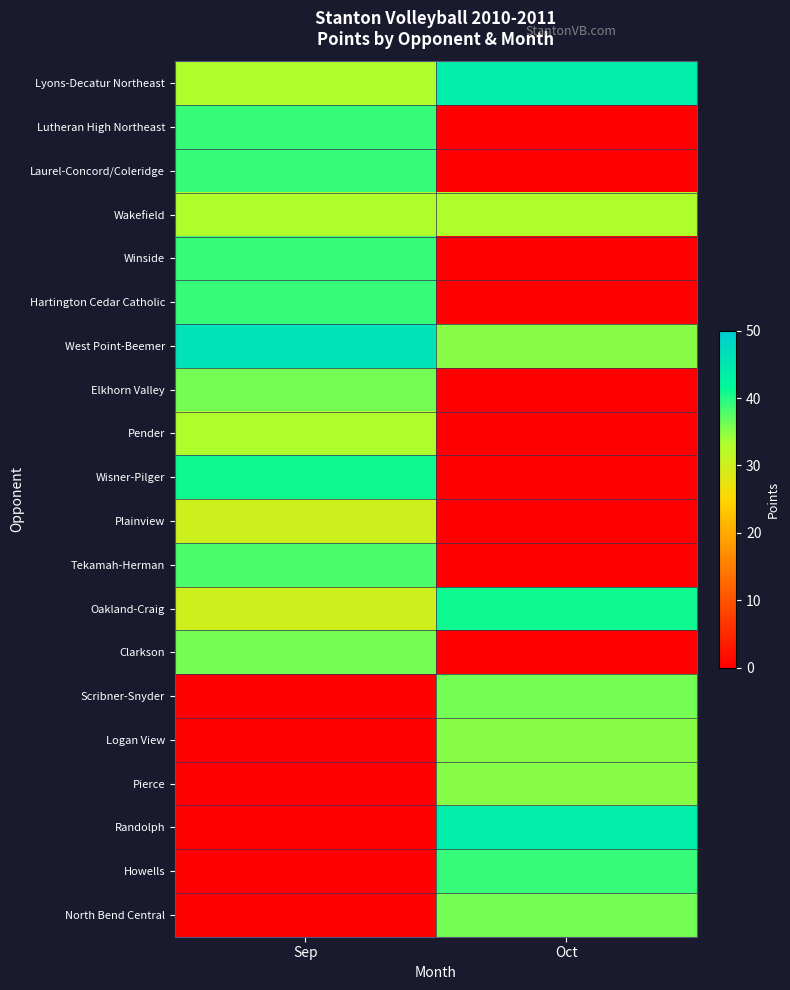

Between Oct and Sep, which is larger?

Oct